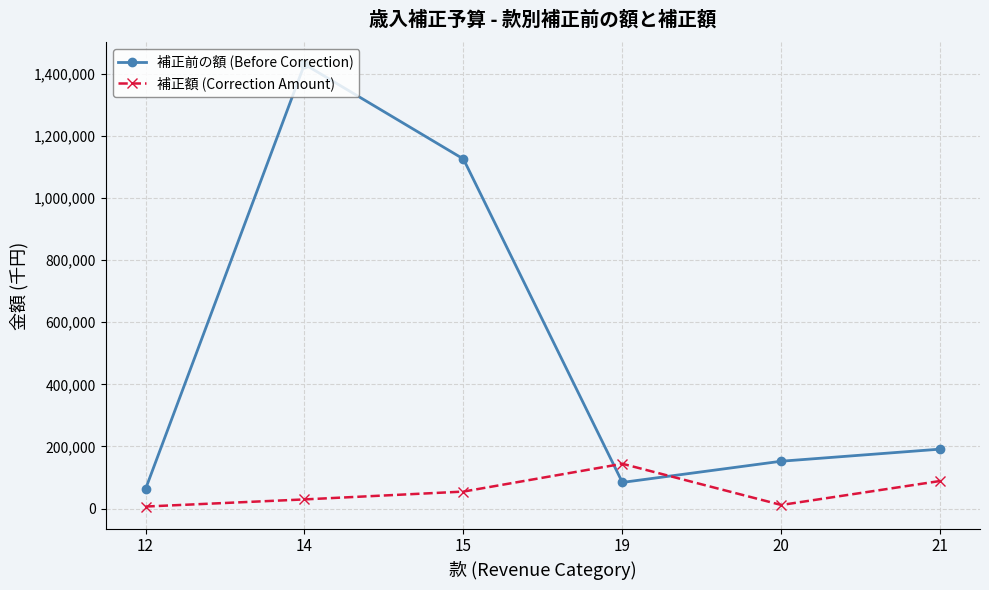

What is the sum of the 補正前の額 (Before Correction) values at 20 and 19?

236714